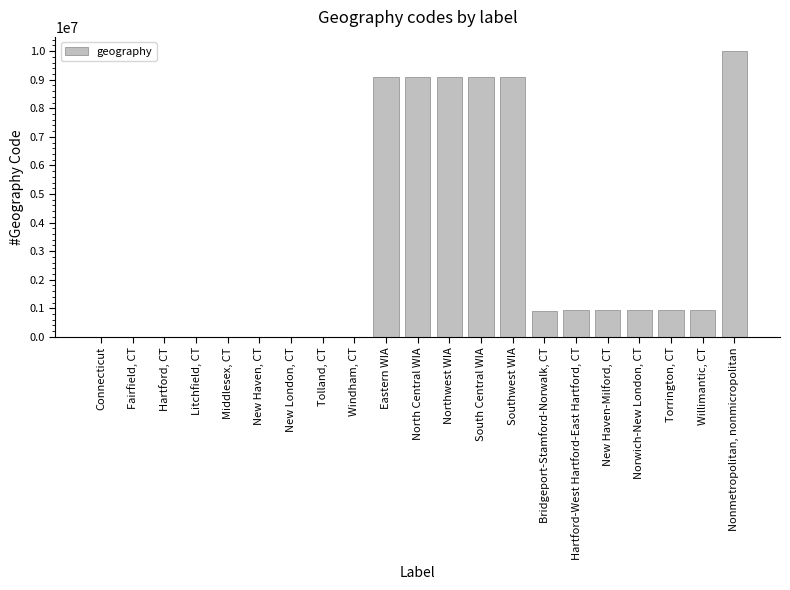

Are the bars horizontal?

No